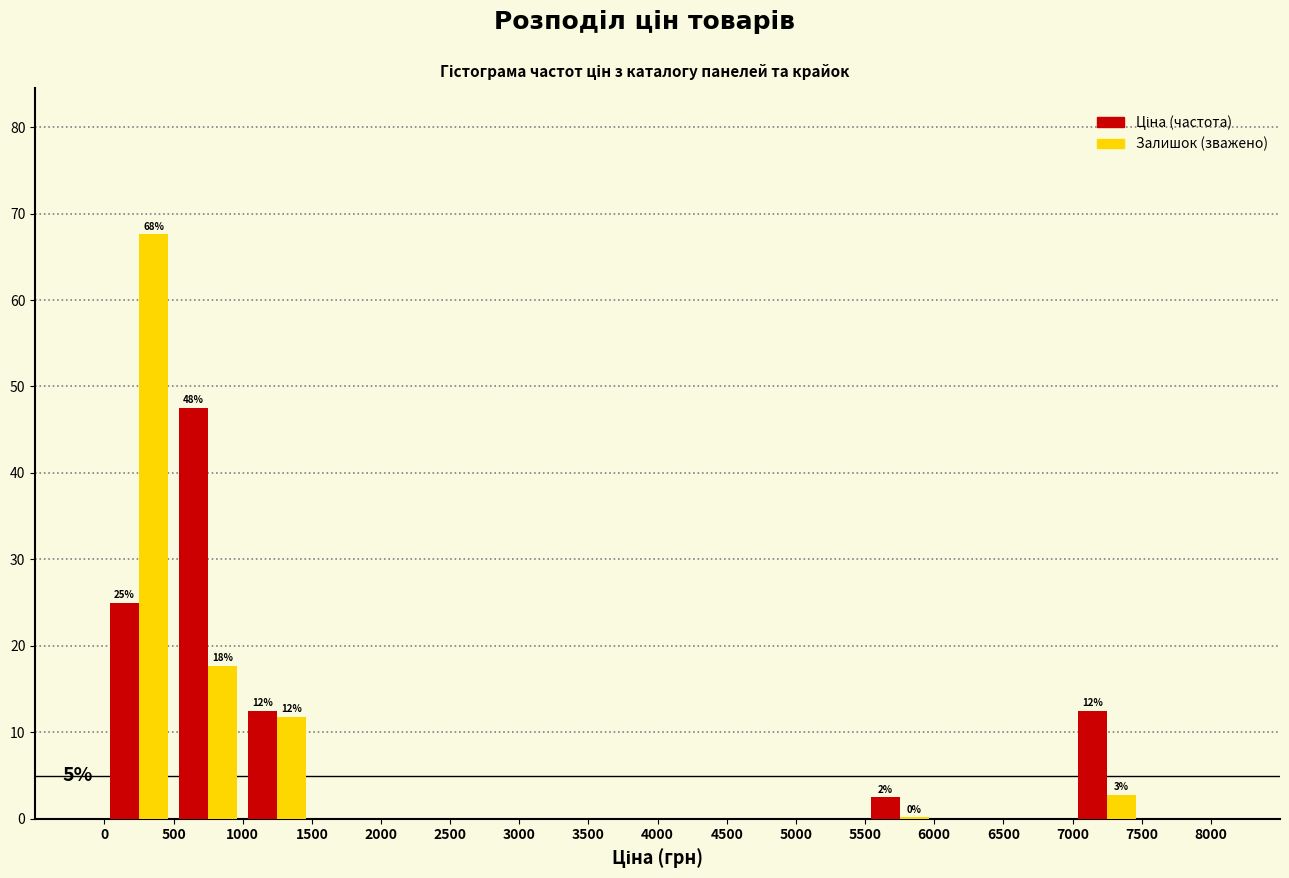

In the Залишок (зважено) series, which range on the x-axis has the tallest bar?

0 to 500